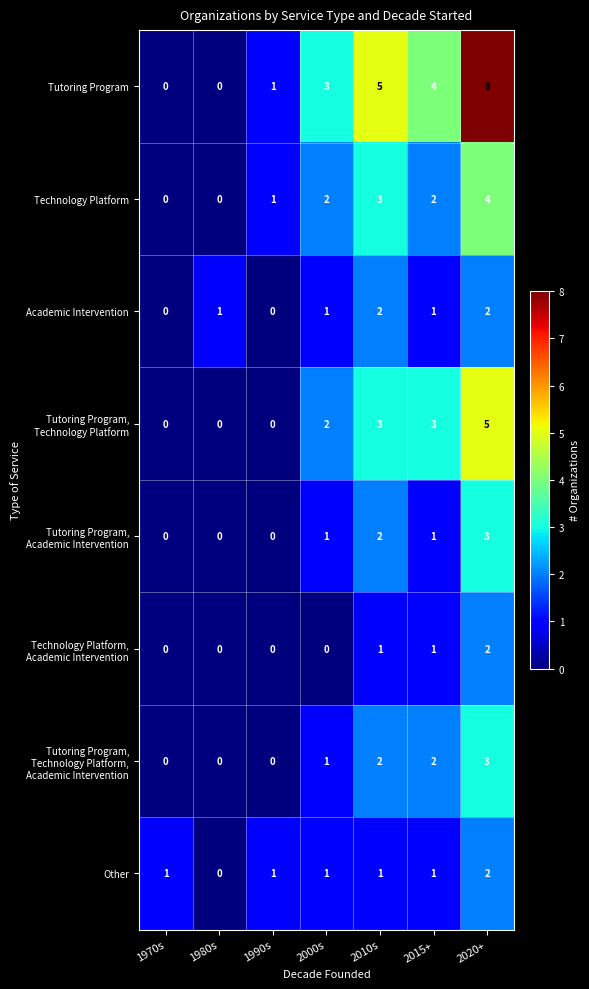

At which category is the sum across all series the highest?

2020+